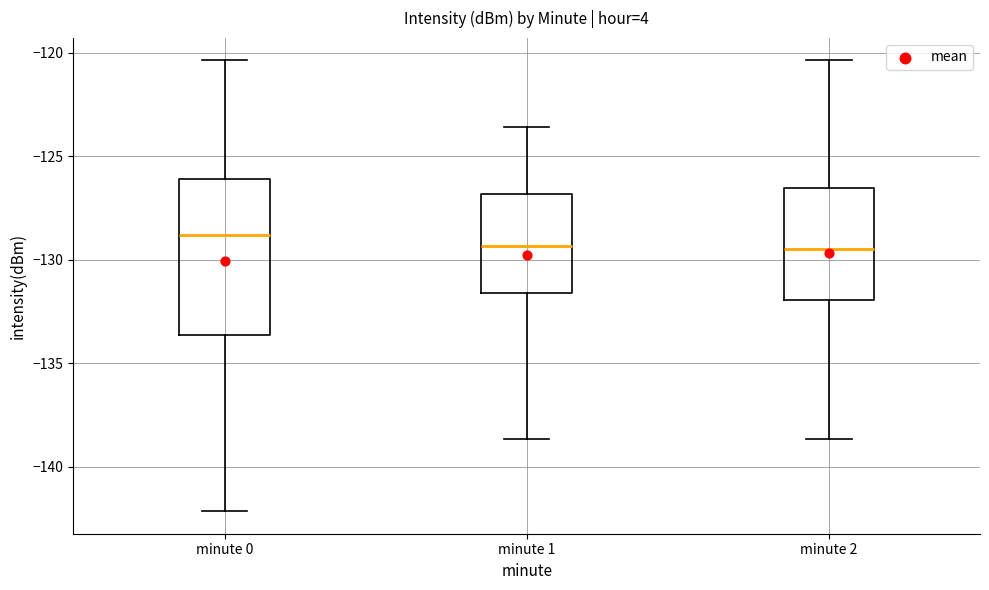

Where is the upper edge of the box for minute 0 on the y-axis? The values are not printed on the chart, so give them approximately, as read against the axis.

-126.0